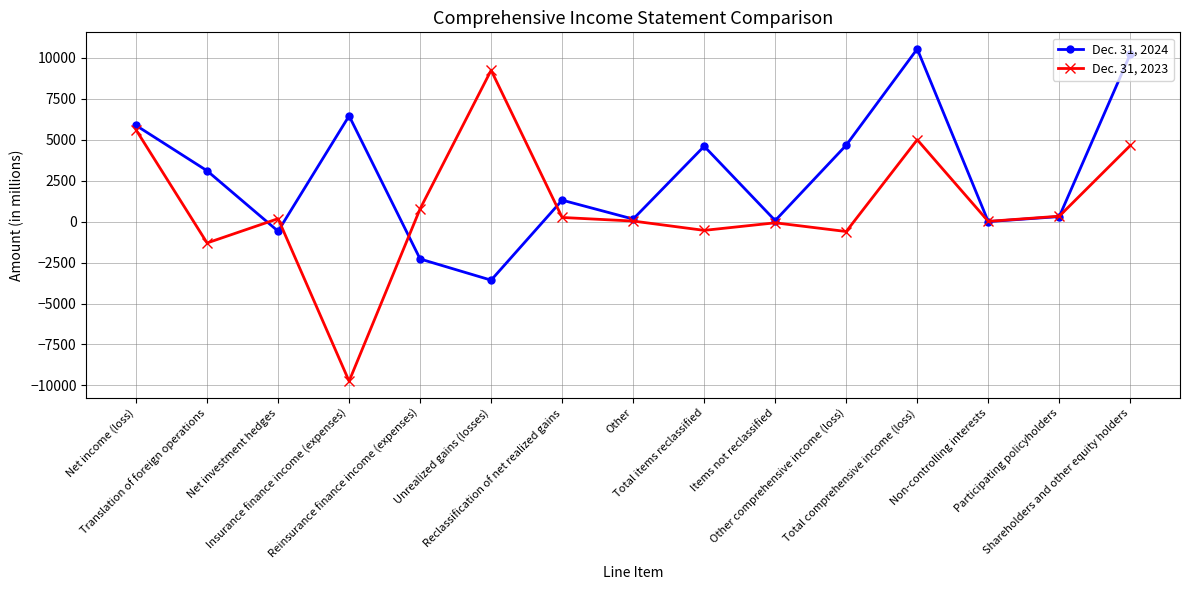

What is the difference between the second highest and second lowest values in the Dec. 31, 2024 series?

12517